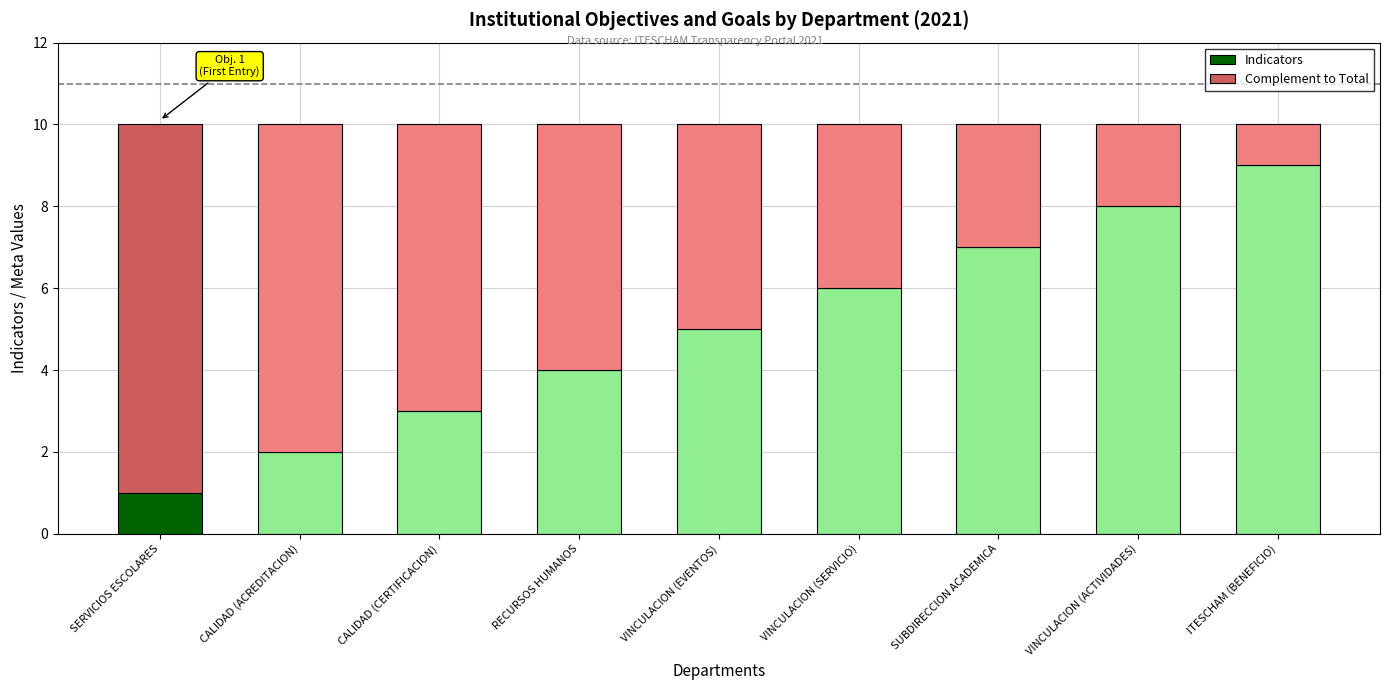

True or false: Indicators has a value of 6 at VINCULACION (SERVICIO).

True